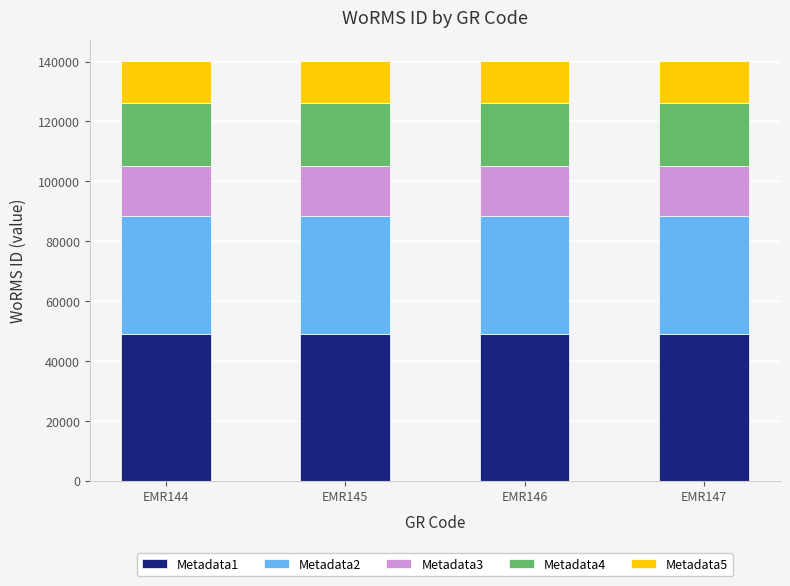

What is the highest value of the Metadata1 series?

49092.4